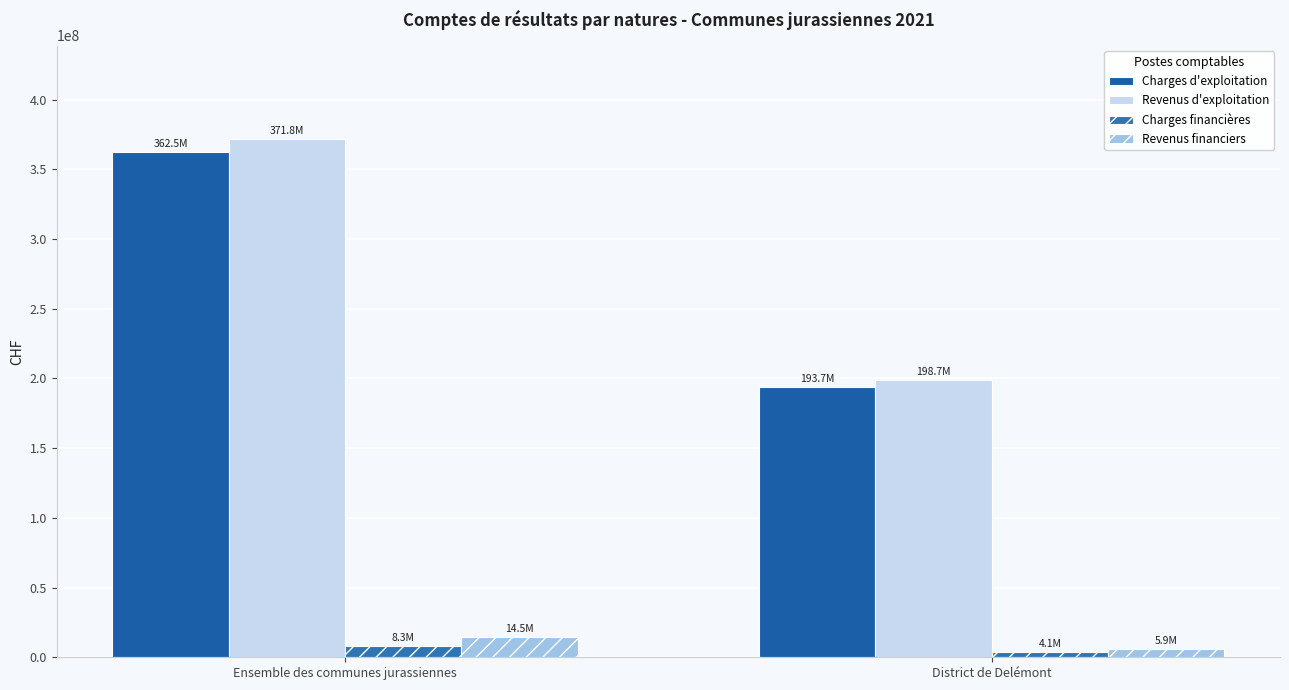

Which has a higher value, District de Delémont or Ensemble des communes jurassiennes?

Ensemble des communes jurassiennes